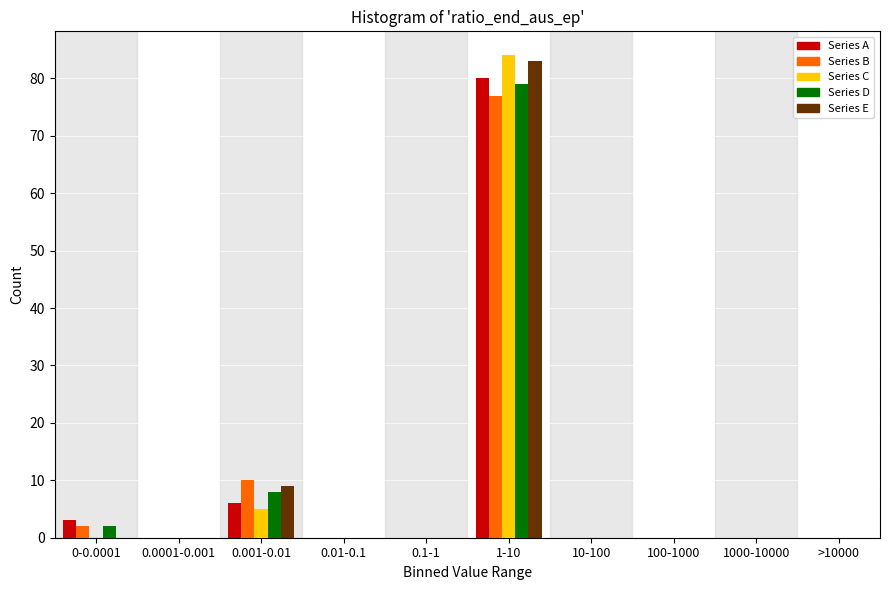

Between 0.001-0.01 and 0.1-1, which series saw the biggest shift?

Series B